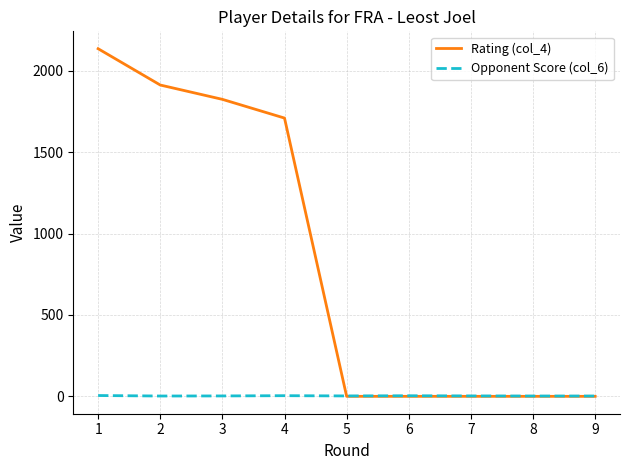

Which series has the largest total across all categories?

Rating (col_4)